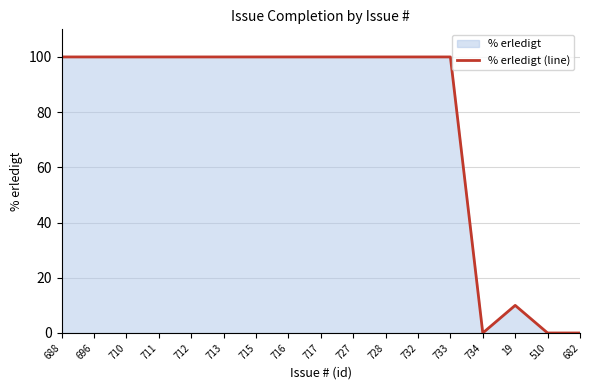

What is the maximum value shown in the chart?

100